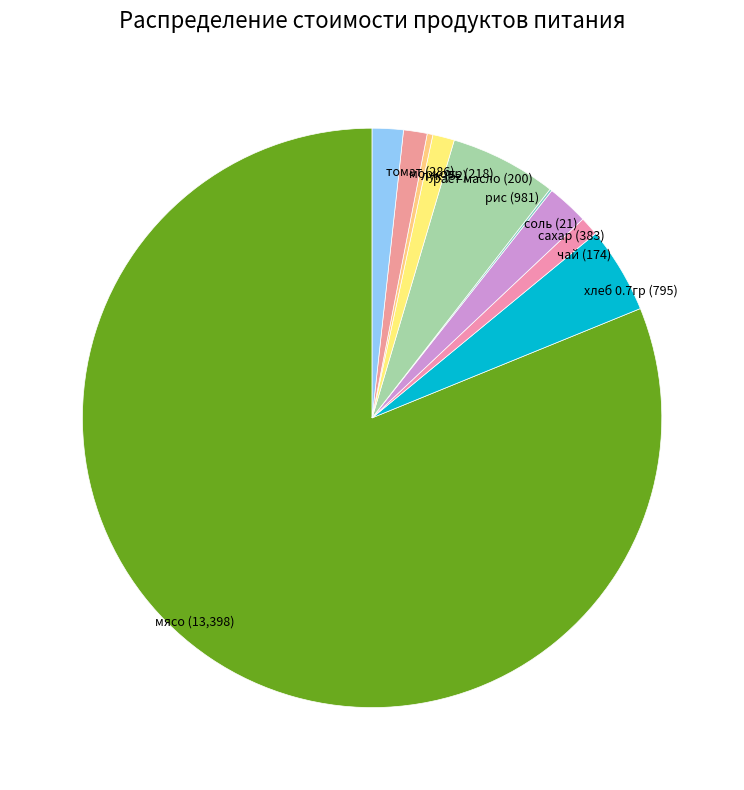

Combined, do томат and сахар account for over 50%?

No